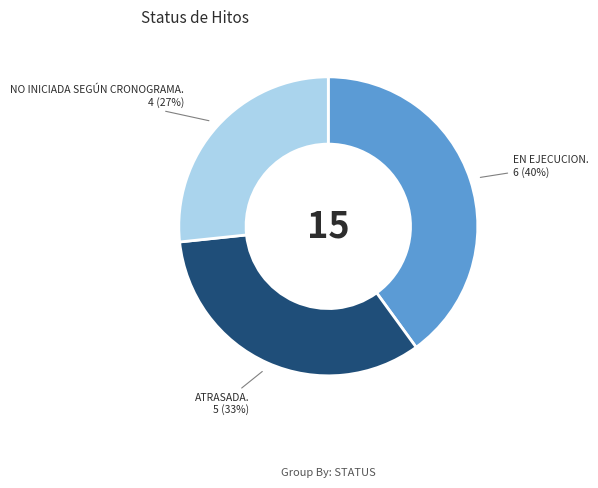

Is there any slice that represents more than half of the pie?

No